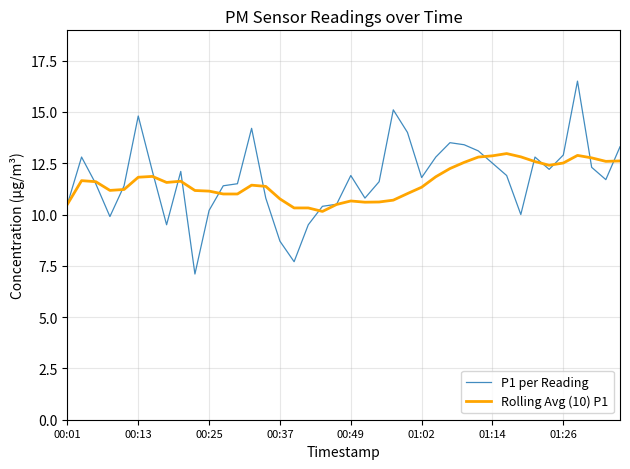

List the series in order of their overall mean, lowest first.

Rolling Avg (10) P1, P1 per Reading